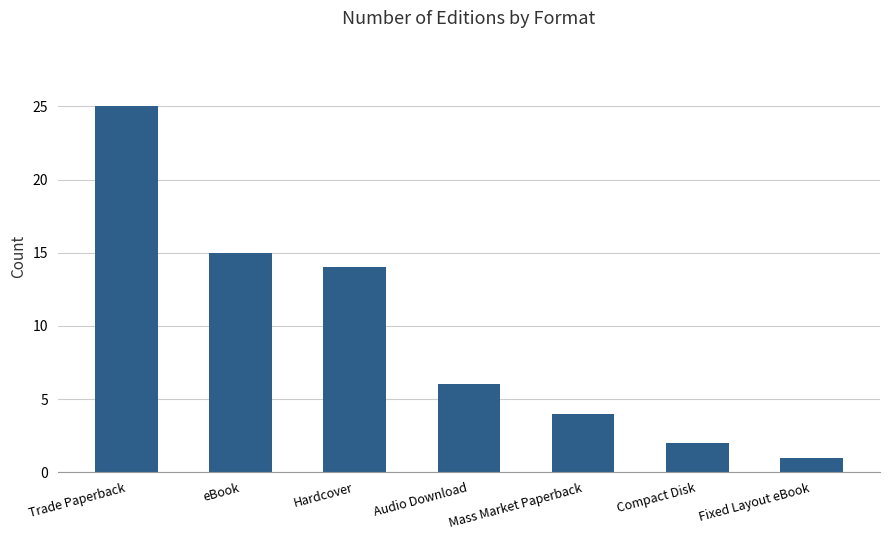

True or false: the data shows 2 at Fixed Layout eBook.

False